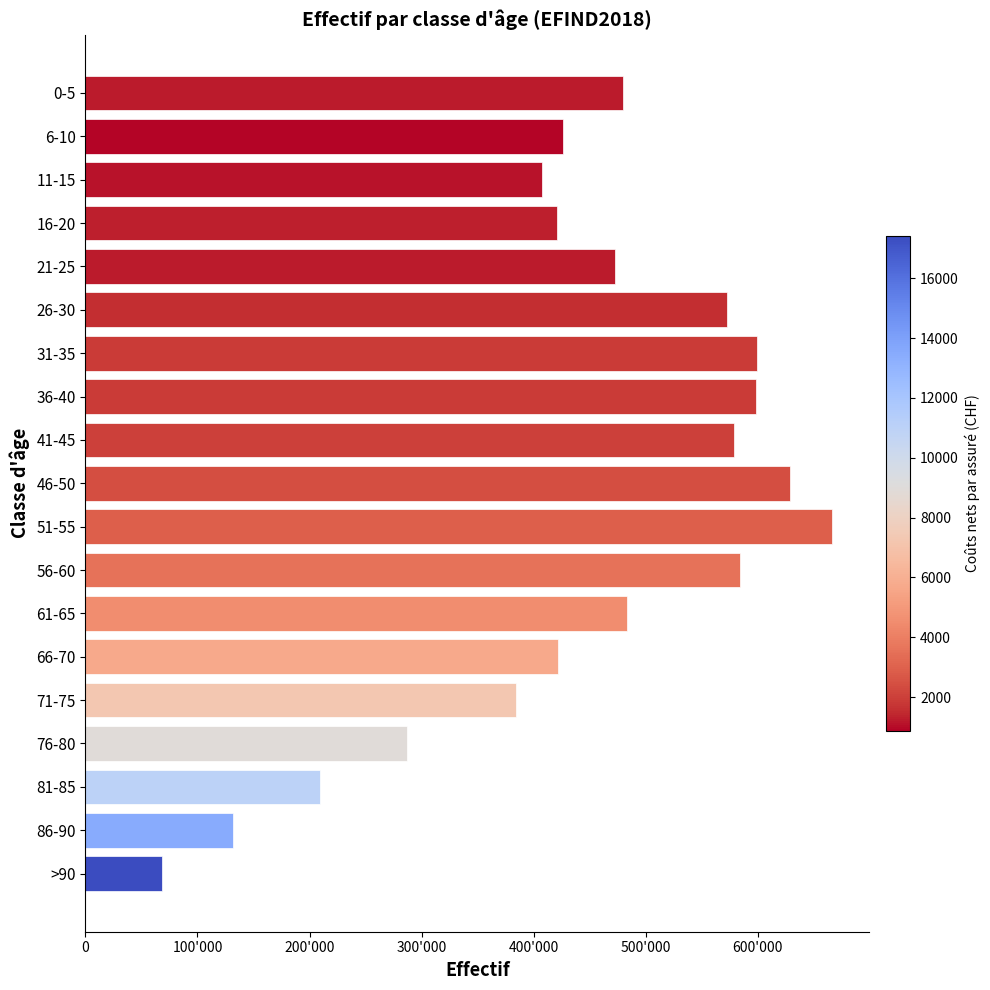

Are the bars horizontal?

Yes